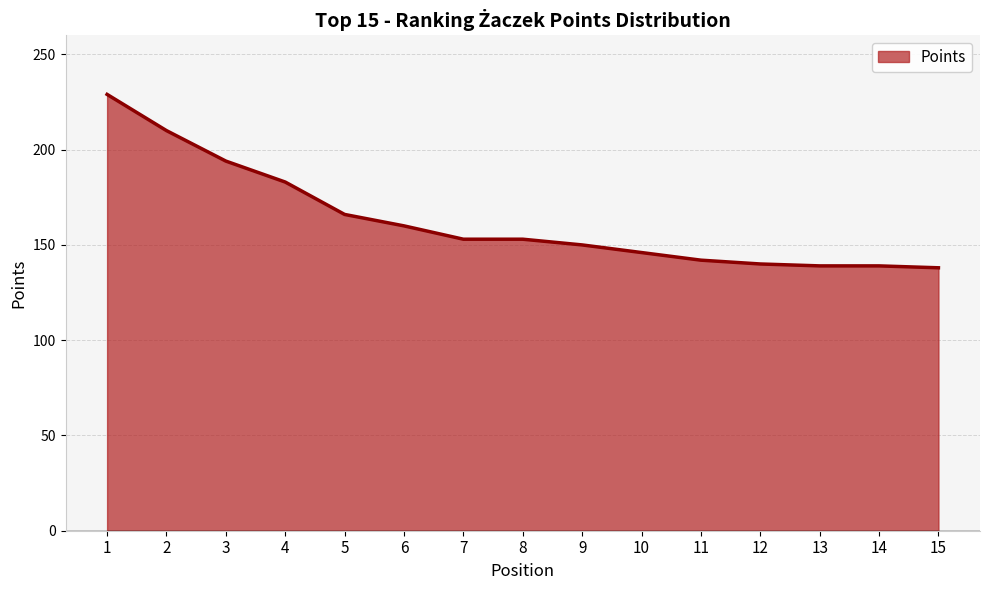

What value does the data have at 9, to the nearest 5?

150